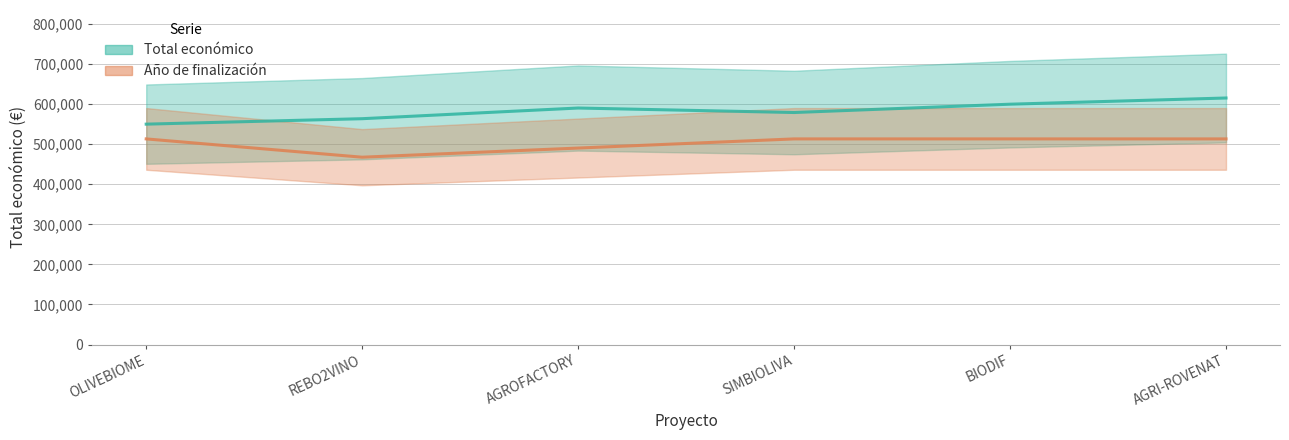

In Total económico, how many points are higher than both neighbors (excluding endpoints)?

1